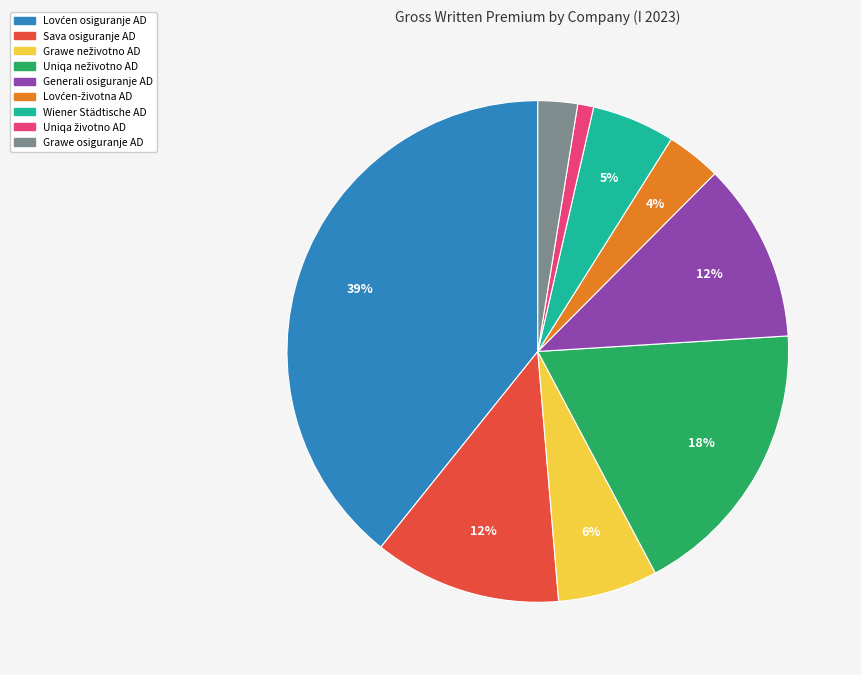

To the nearest percent, what percentage of the pie is Grawe osiguranje AD?

3%